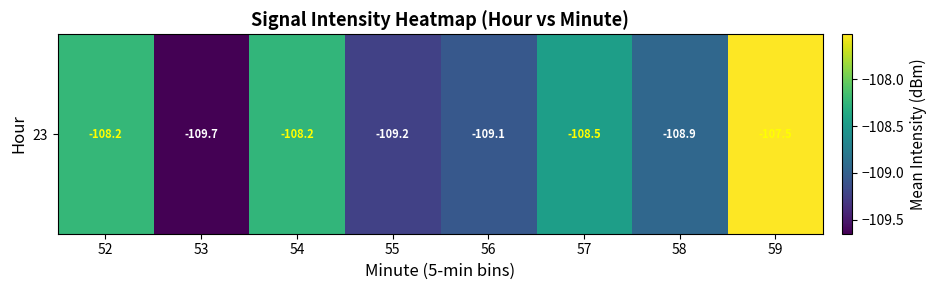

How many data points are less than -108?

7